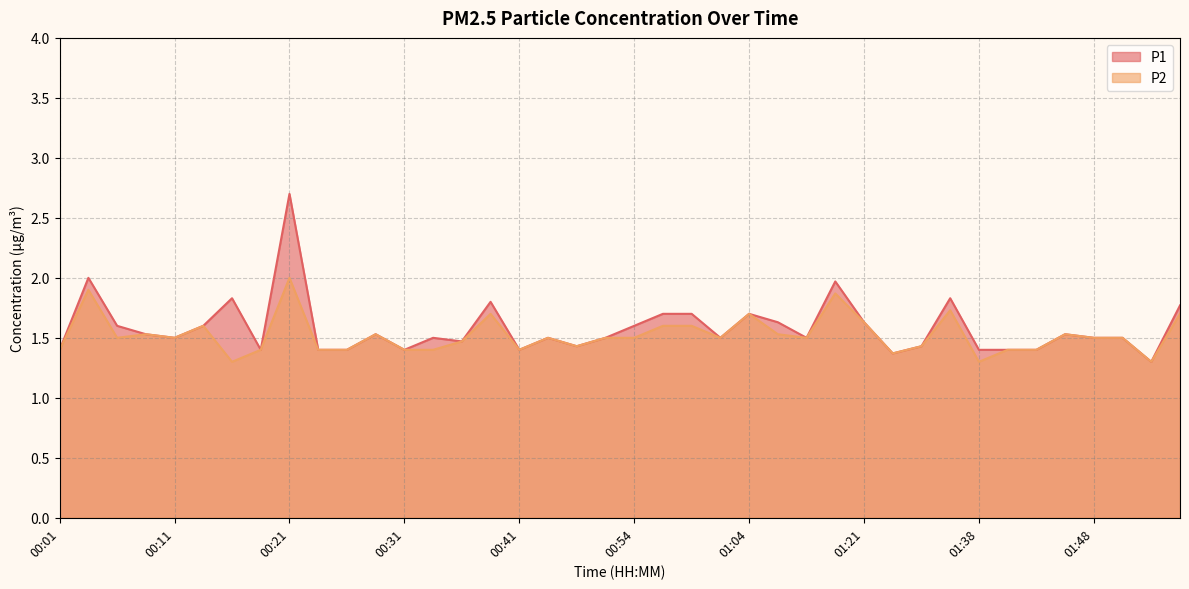

What value does the P1 series have at 00:41?

1.4